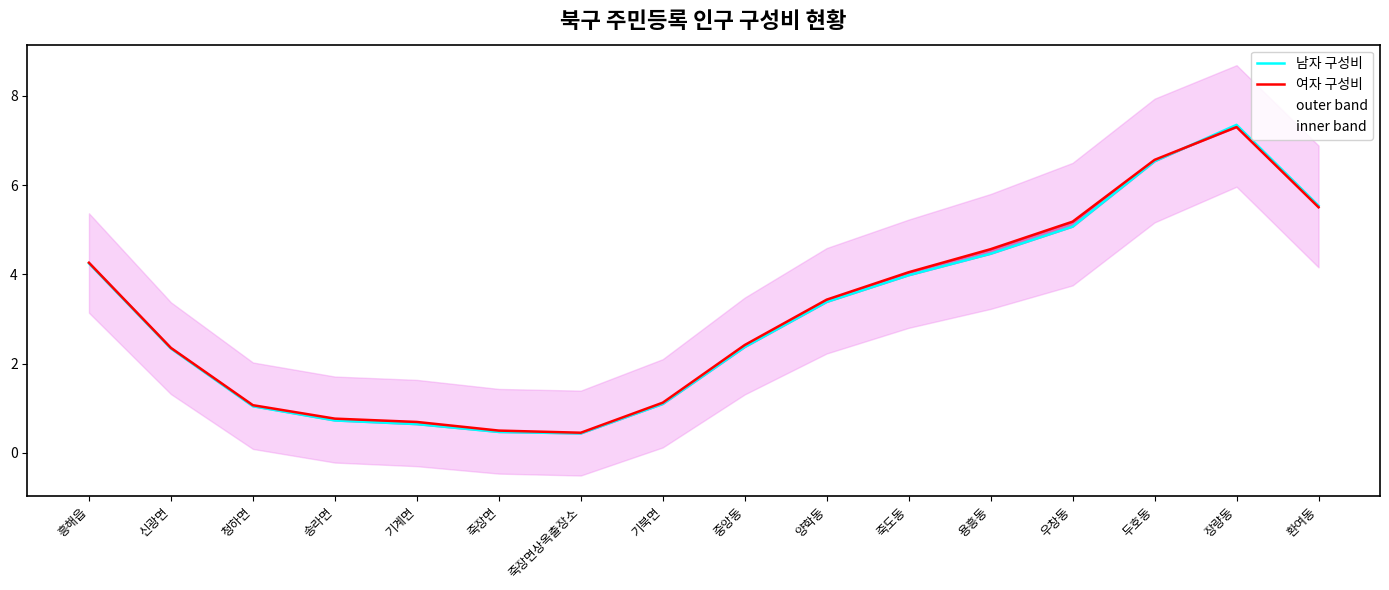

Is the value of 남자 구성비 at 환여동 greater than the value of 여자 구성비 at 장량동?

No